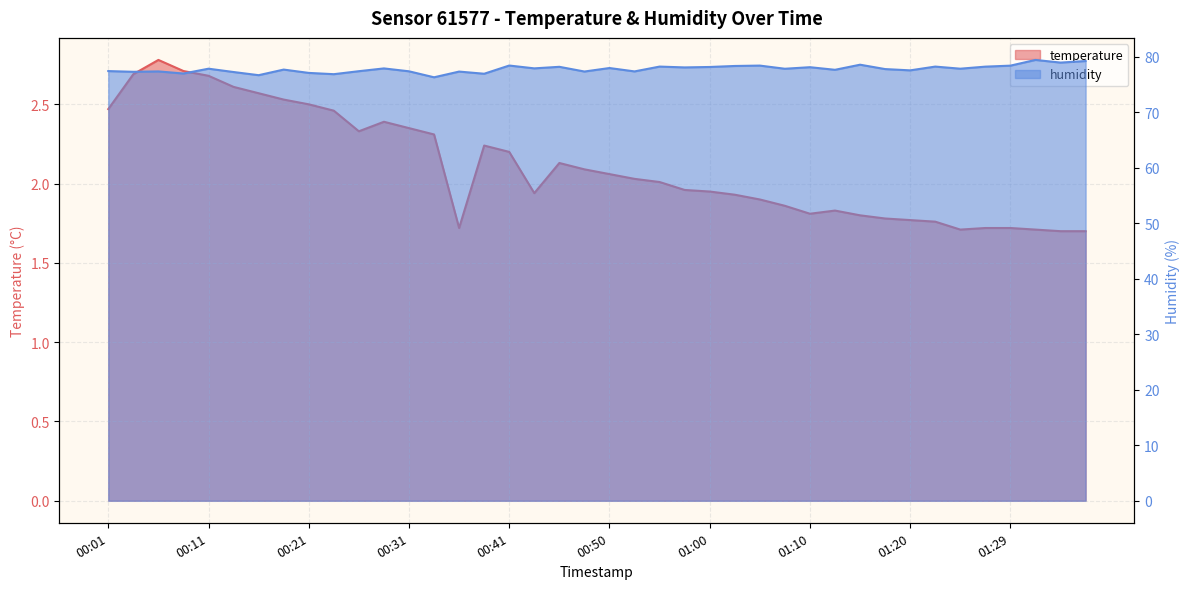

Where is the first local minimum for temperature?

00:26